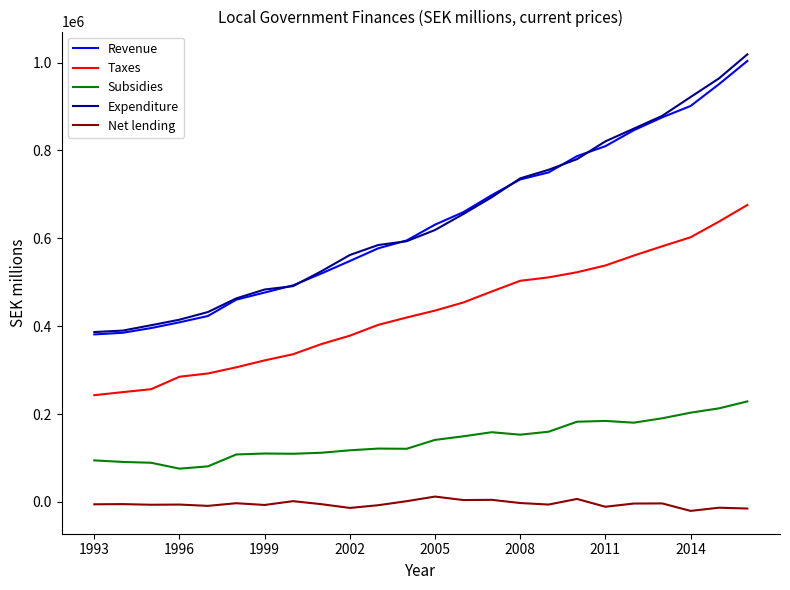

True or false: Expenditure and Taxes cross at least once.

False